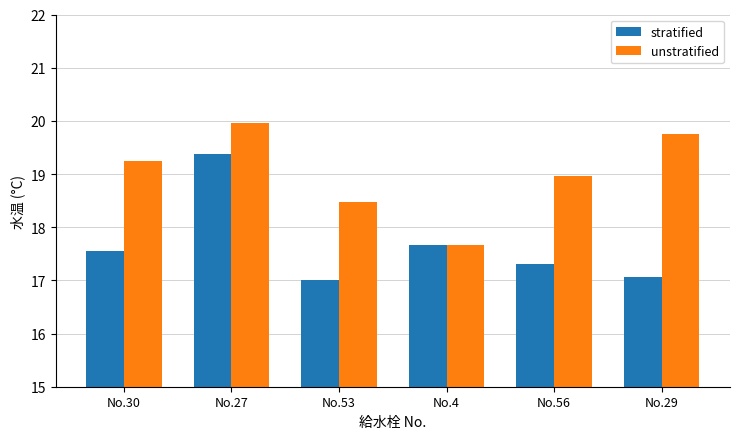

Reading right to left, what are all the values shown in this chart?

stratified: No.29=17.1	No.56=17.3	No.4=17.7	No.53=17.0	No.27=19.4	No.30=17.6
unstratified: No.29=19.8	No.56=19.0	No.4=17.7	No.53=18.5	No.27=20.0	No.30=19.2